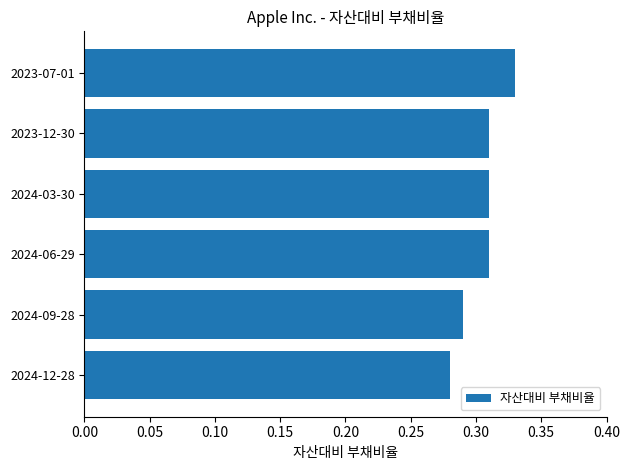

What is the sum of all values?

1.8